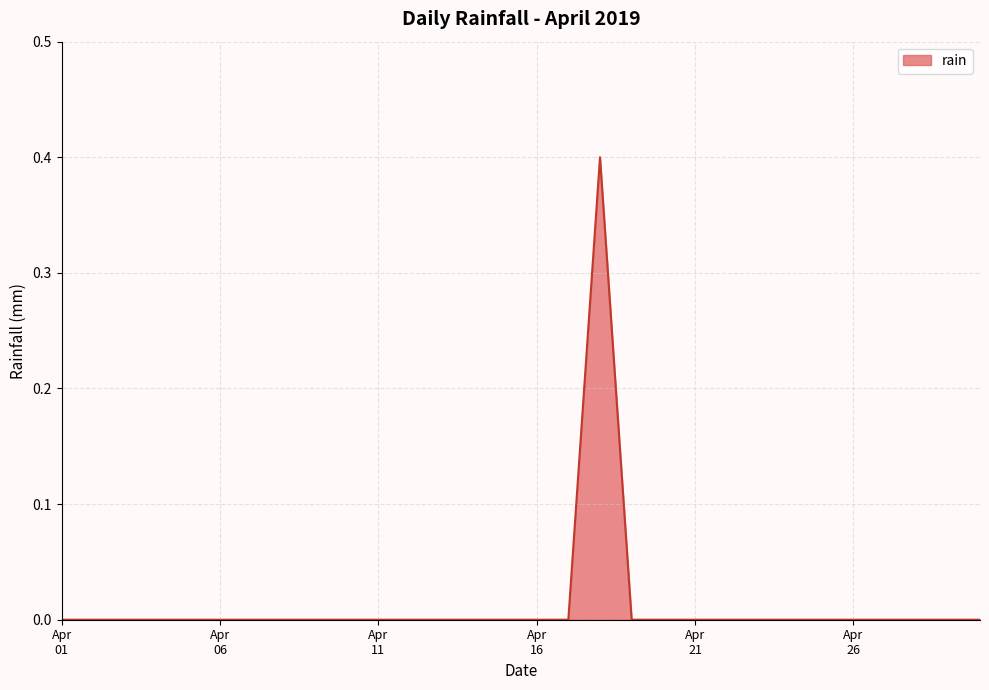

What is the maximum value shown in the chart?

0.4